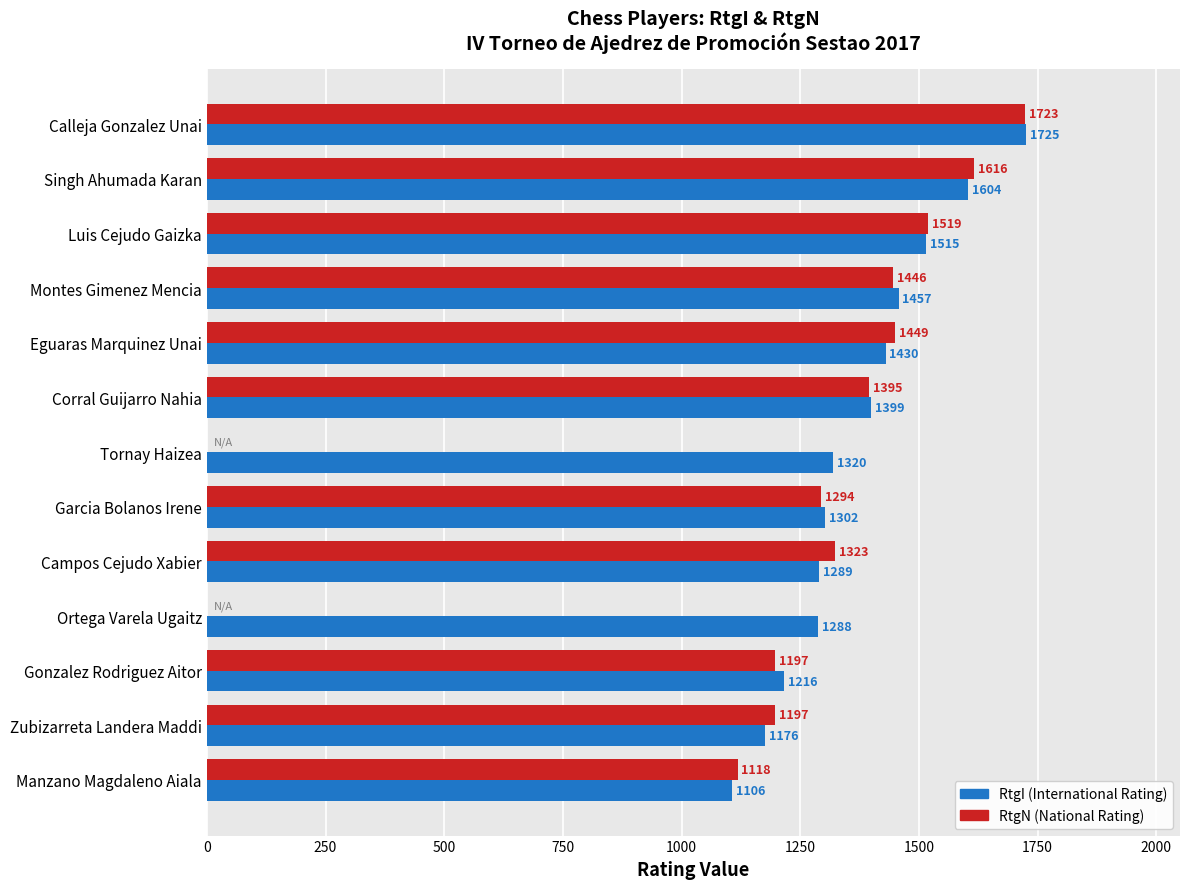

What is the greatest value displayed?

1725